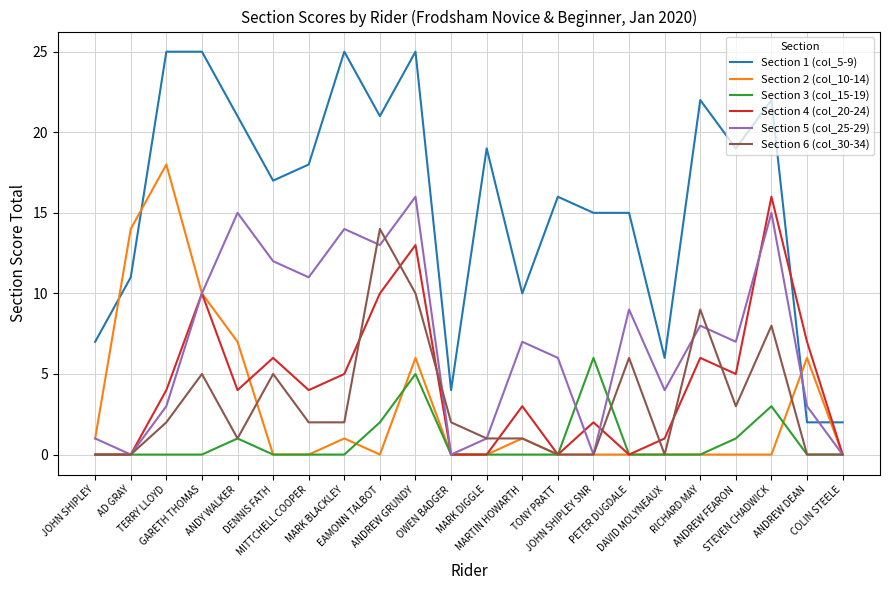

Which series has the largest total across all categories?

Section 1 (col_5-9)